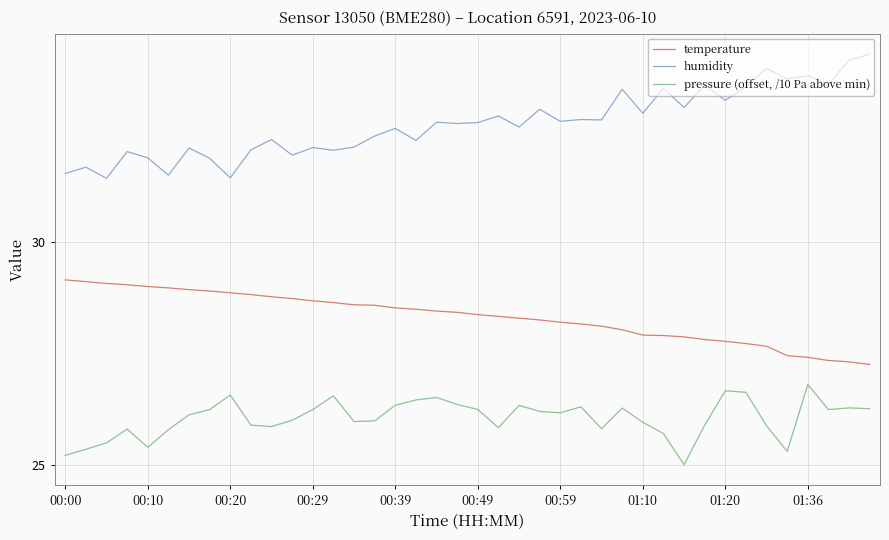

Is this an area chart (filled region under the line)?

No